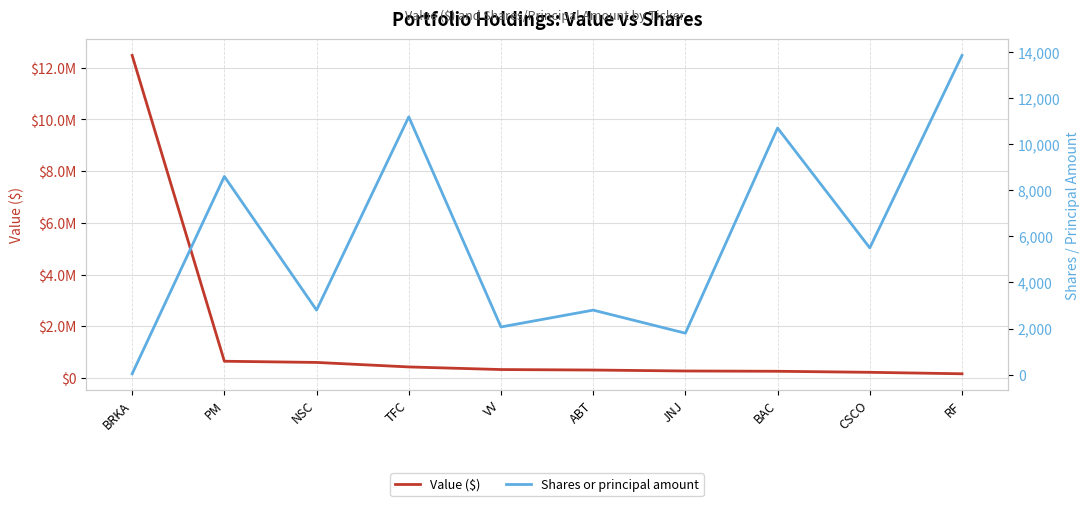

Which category has the lowest value across all series?

BRKA